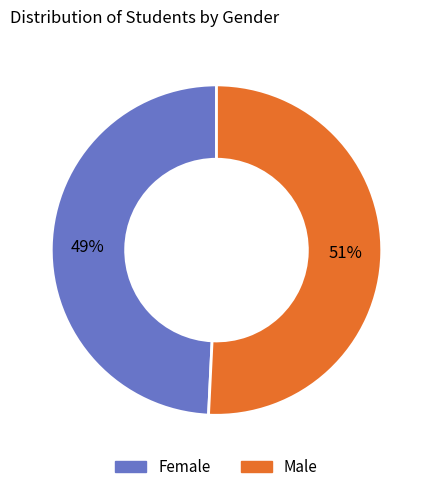

Rank the categories by value from highest to lowest.

Male, Female